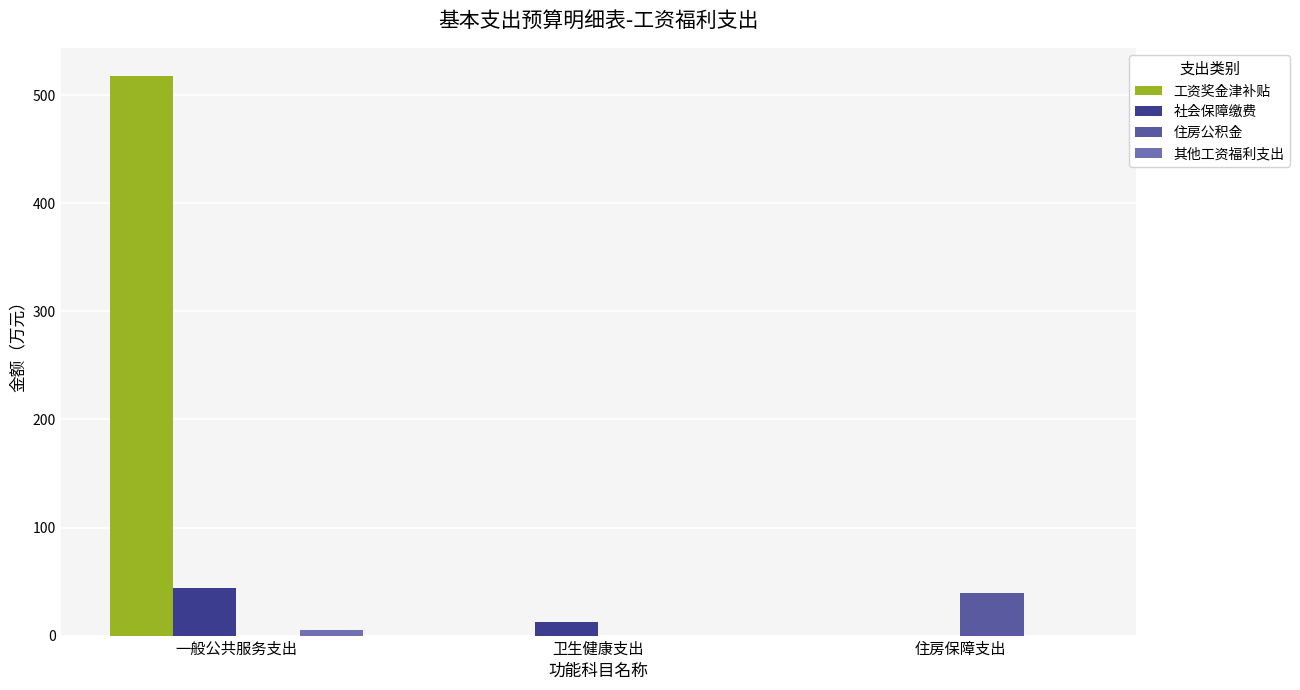

What is the label of the 2nd bar from the right?

卫生健康支出